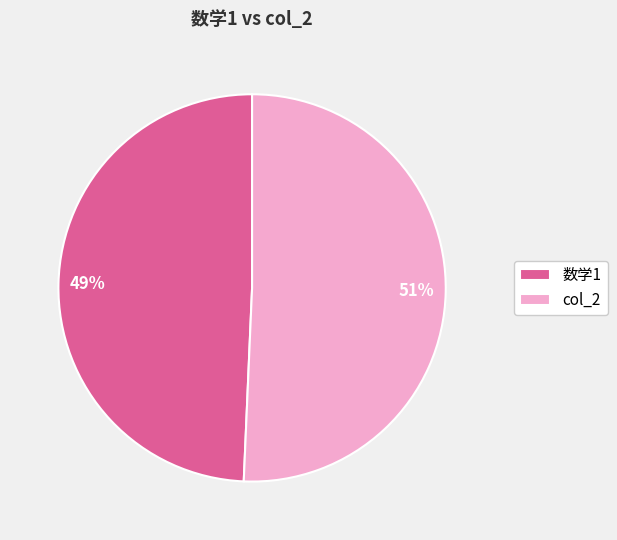

Rank the categories by value from lowest to highest.

数学1, col_2